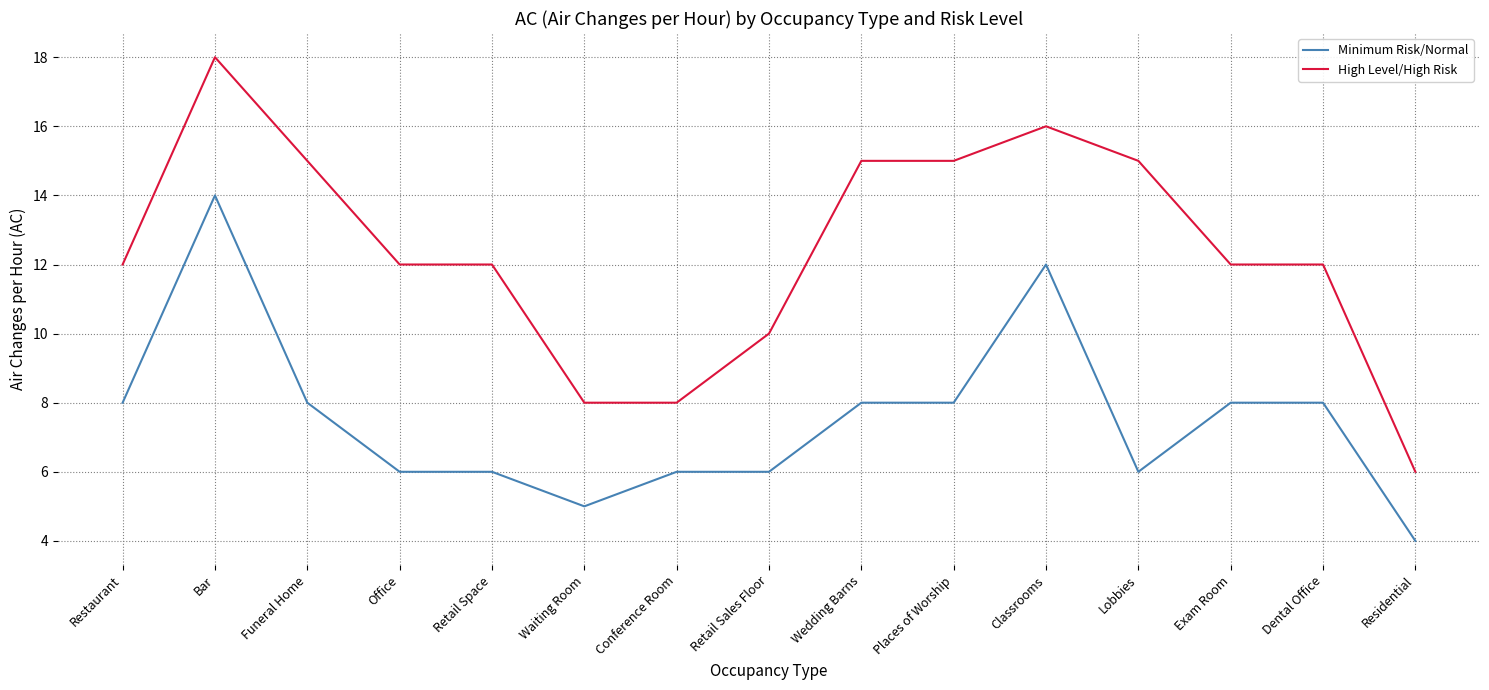

Which category has the lowest value in the Minimum Risk/Normal series?

Residential